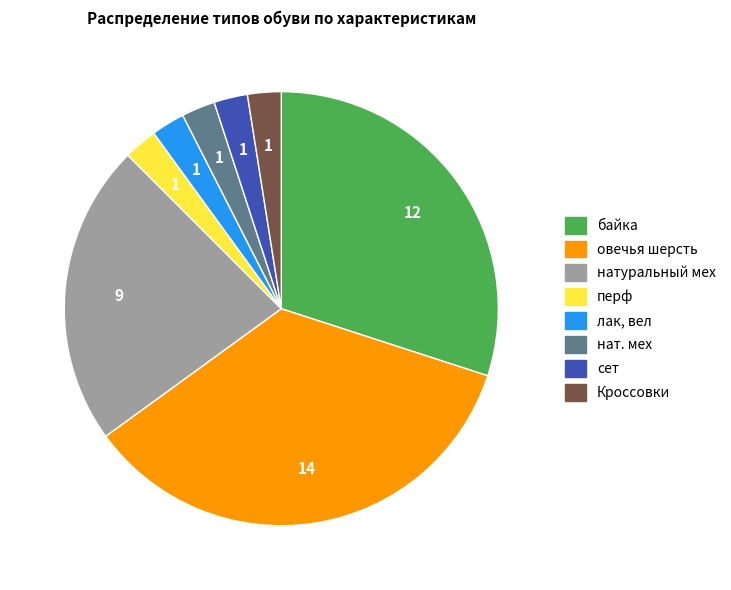

How many slices are in this pie chart?

8